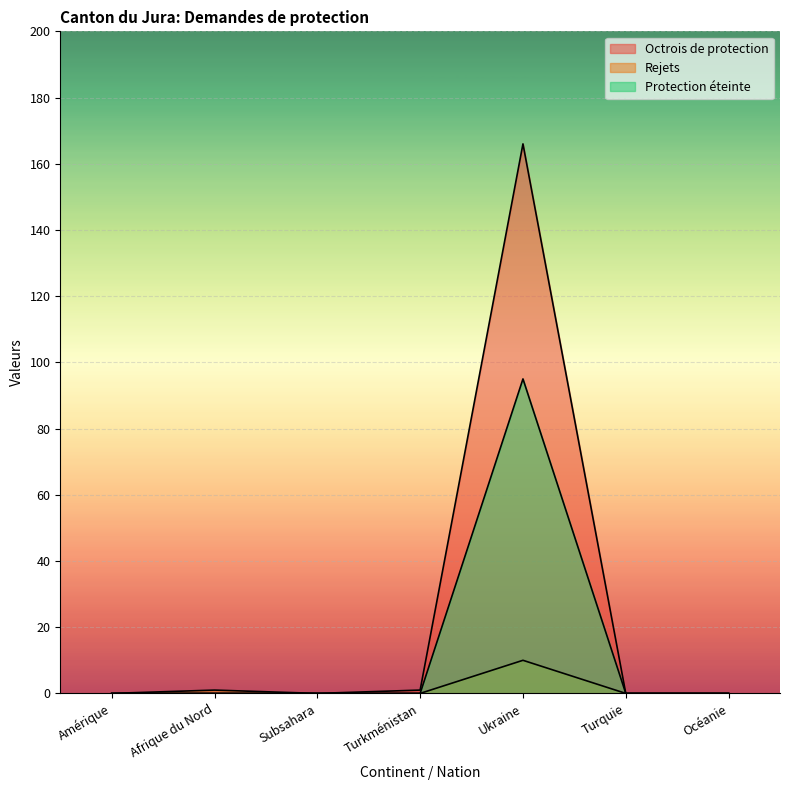

The Octrois de protection series shows 2 at Turkménistan. True or false?

False